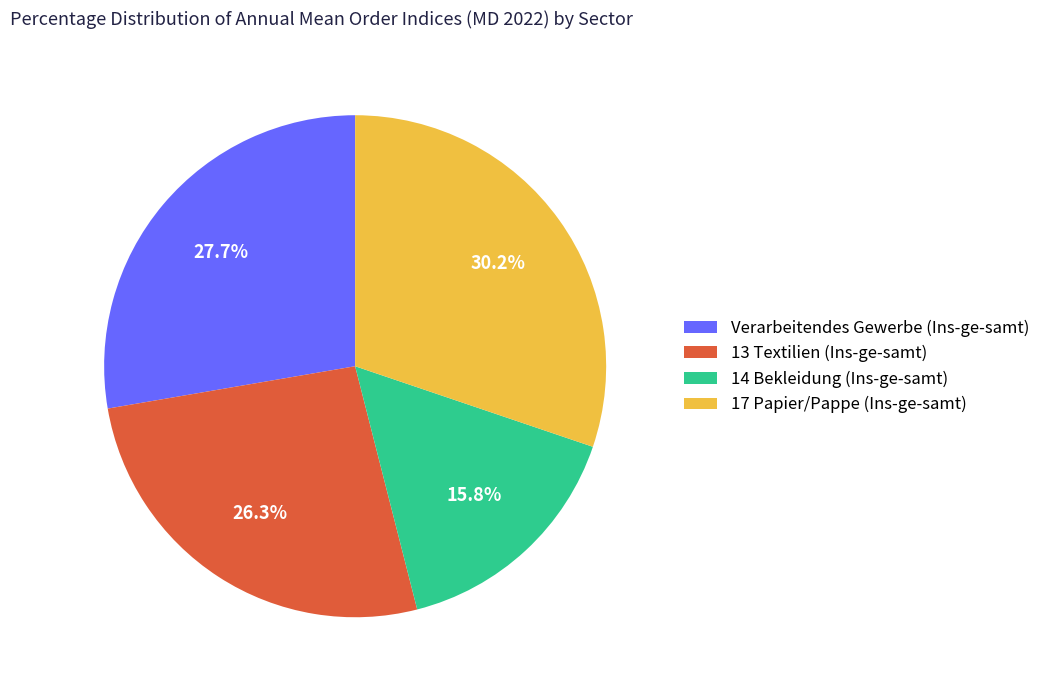

How many slices are in this pie chart?

4